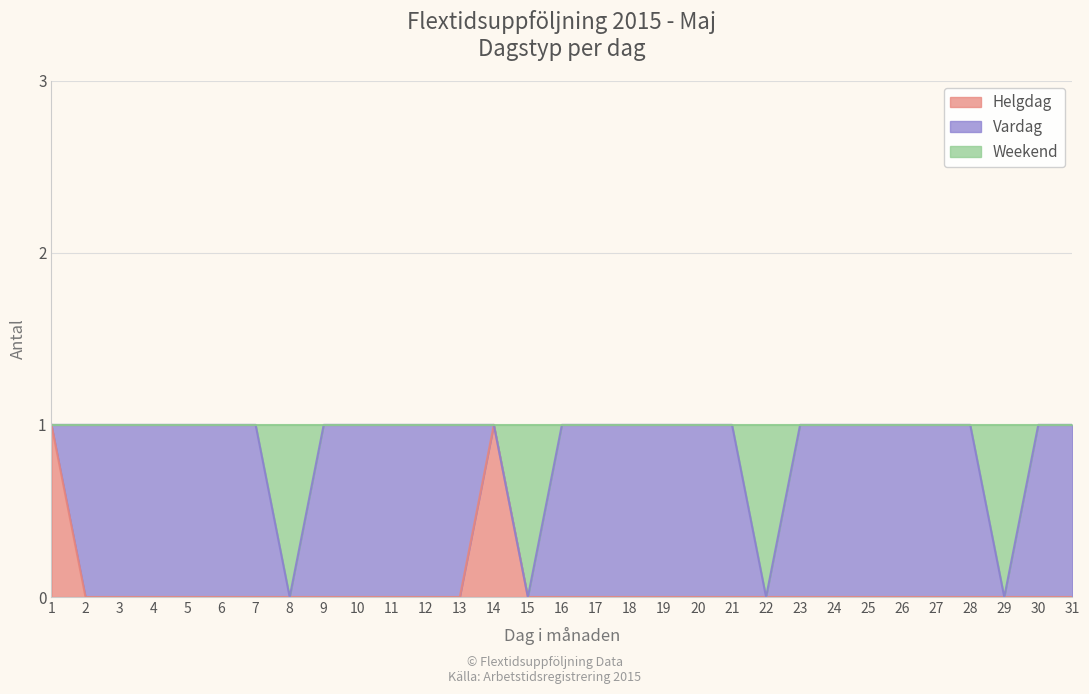

True or false: Weekend has a value of 1 at 3.

False